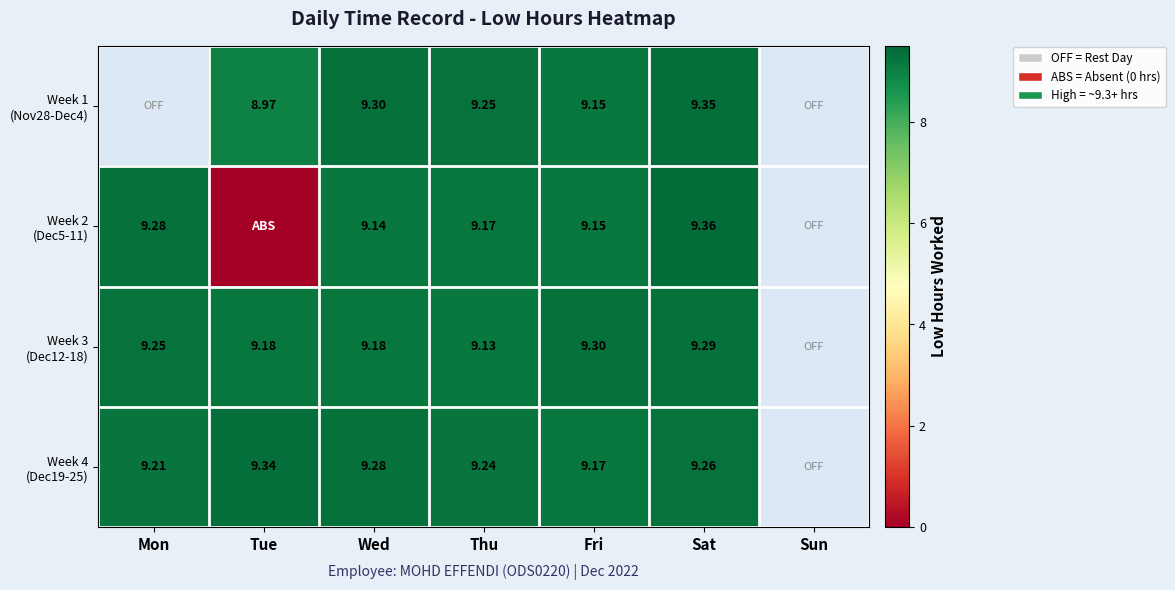

How many values in Week 4 (Dec19-25) are above zero?

6